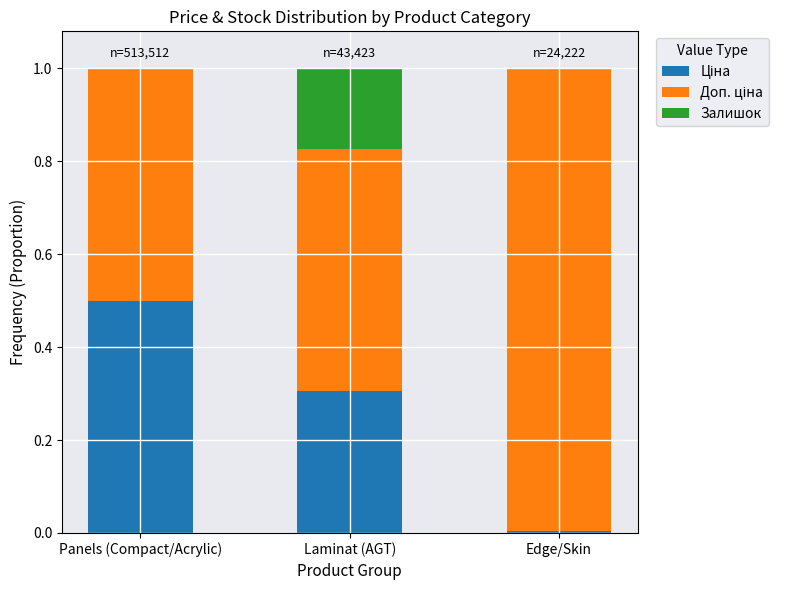

What is the total value across all series at Laminat (AGT)?

1.0